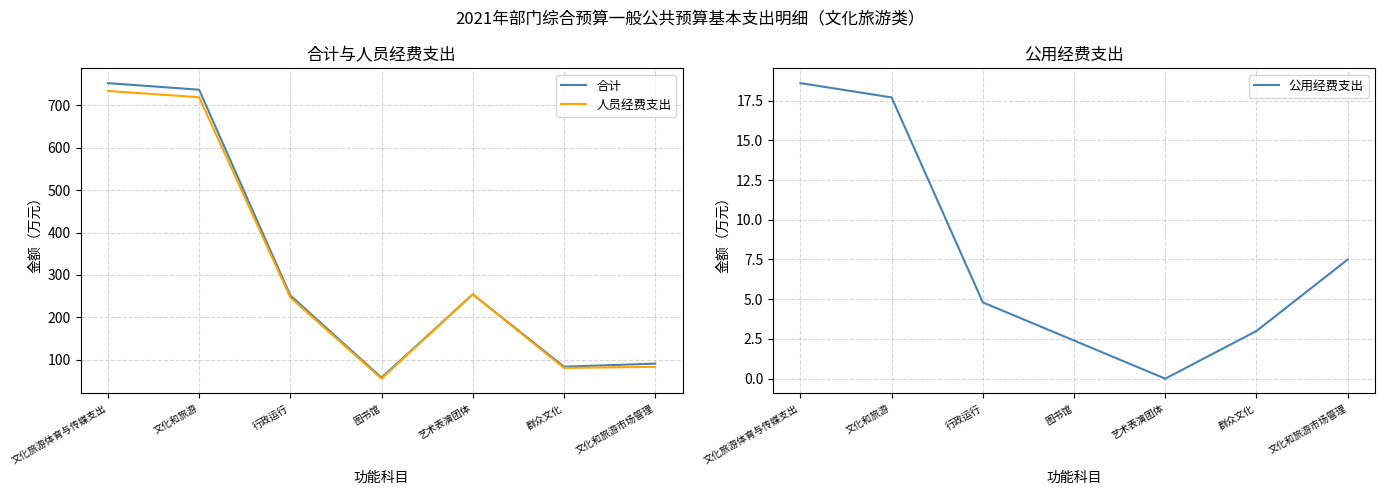

What is the difference between the maximum and minimum values in the 合计 series?

695.3